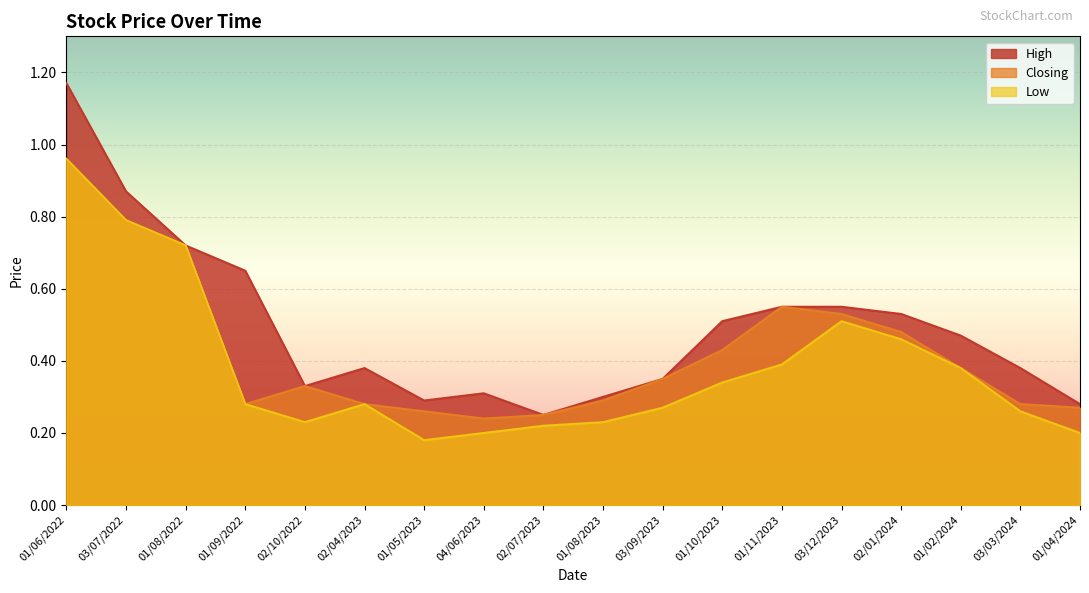

True or false: High has a value of 0.7 at 01/06/2022.

False